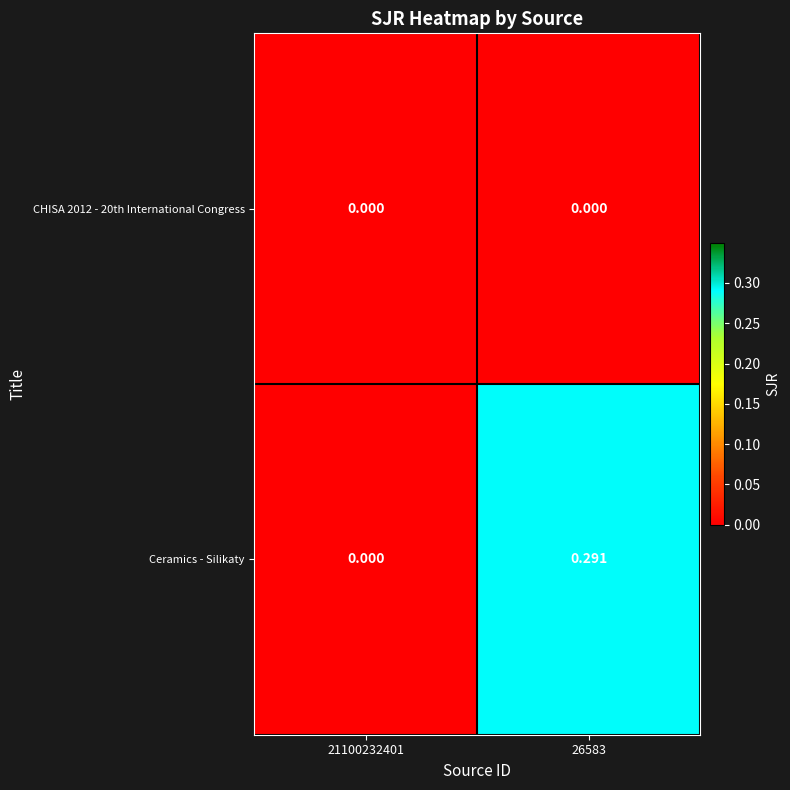

Which series has the widest spread of values?

Ceramics - Silikaty